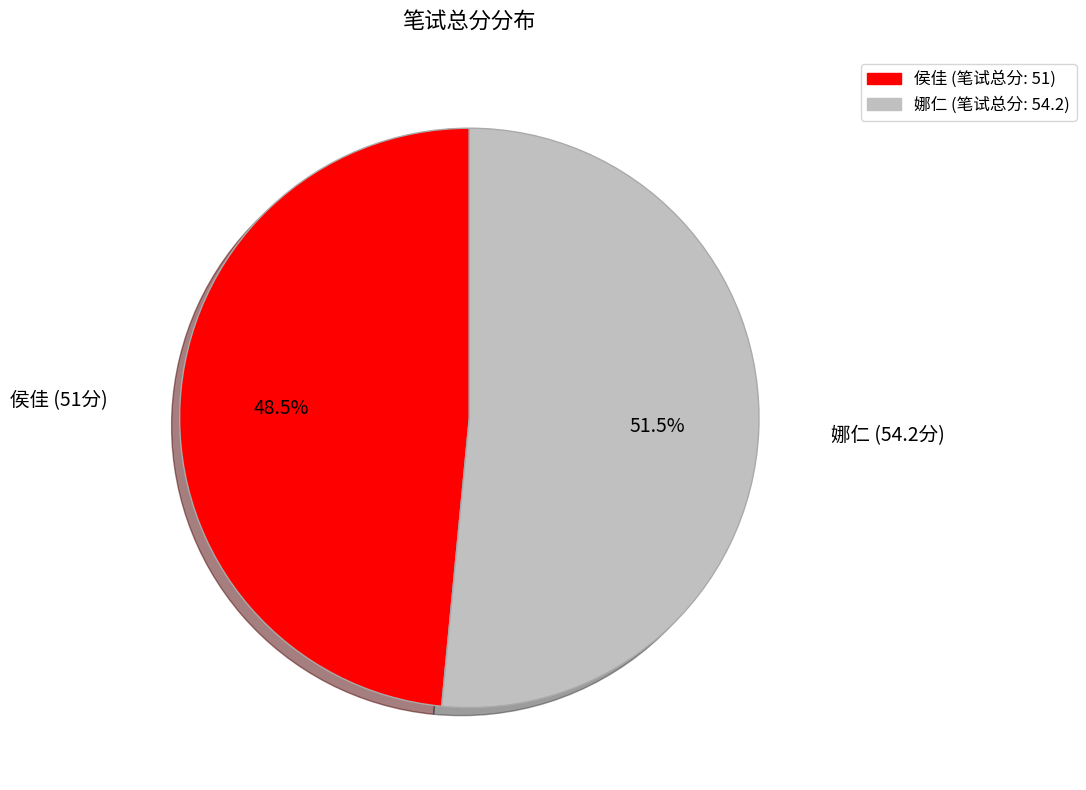

Which category has the biggest portion of the pie?

娜仁 (笔试总分: 54.2)